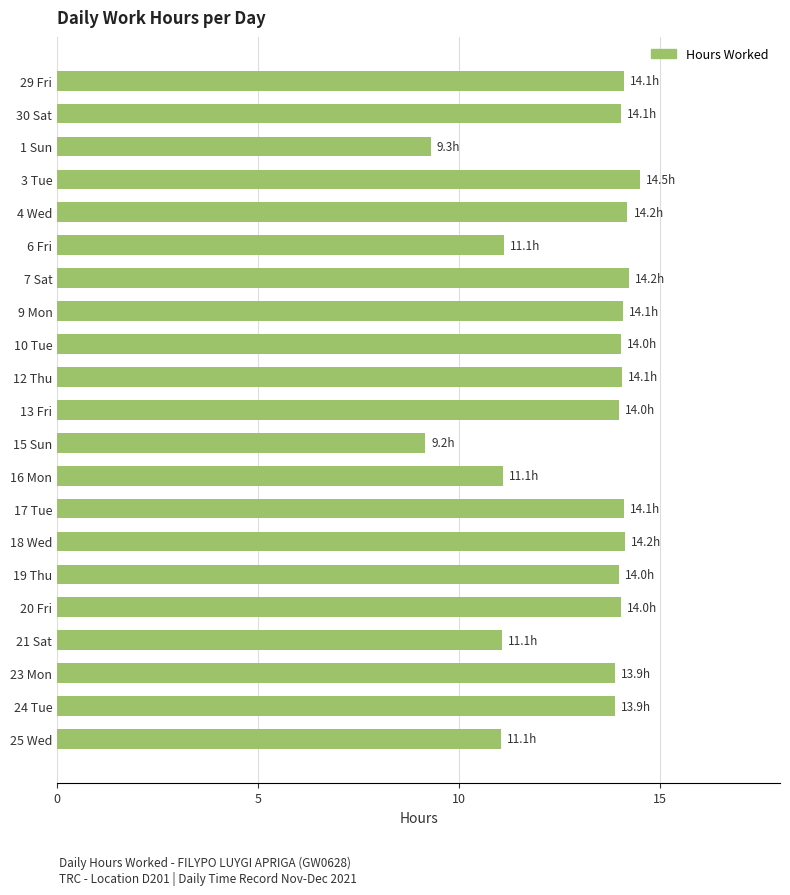

Are the bars horizontal?

Yes